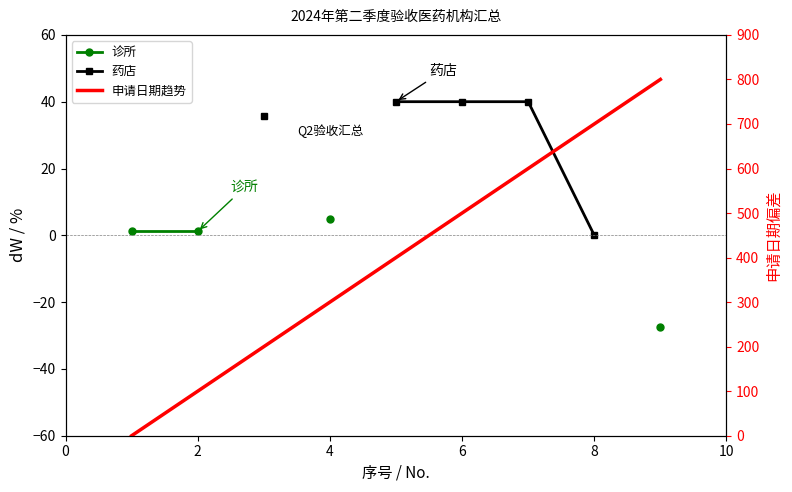

What is the difference between the maximum and minimum values in the 诊所 series?

32.4